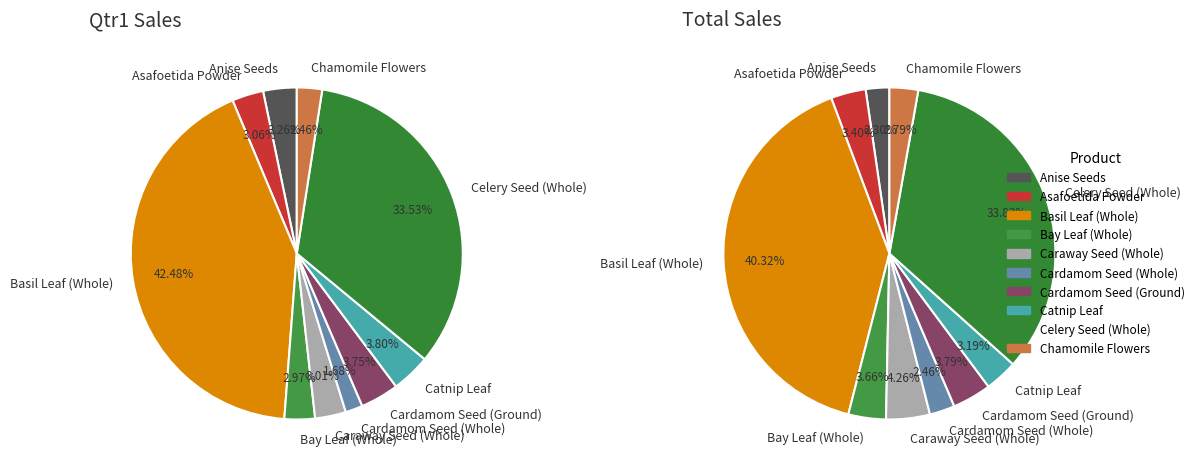

To the nearest percent, what portion does Chamomile Flowers represent?

3%